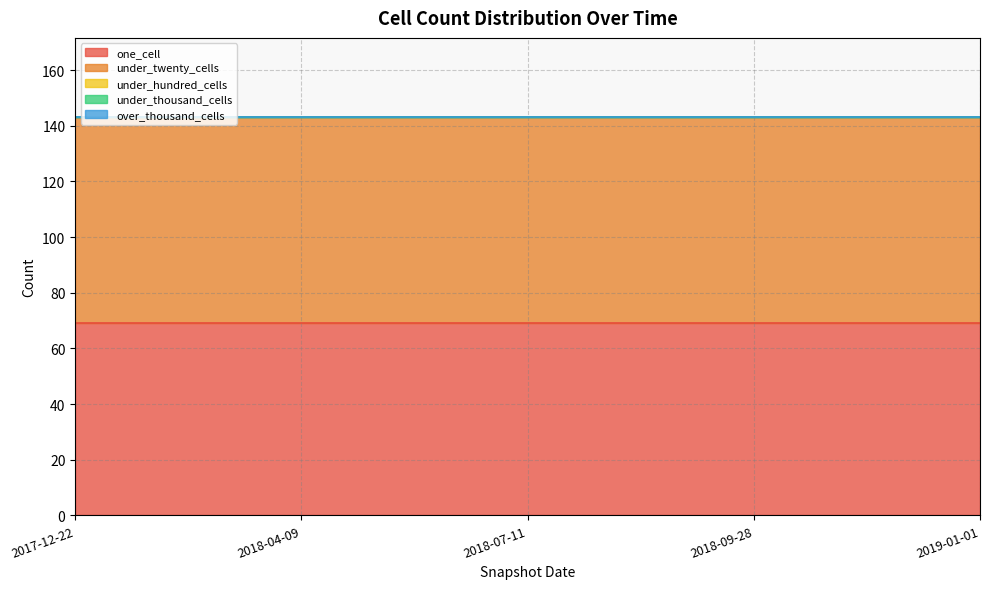

Which series has the largest range (max minus min)?

one_cell